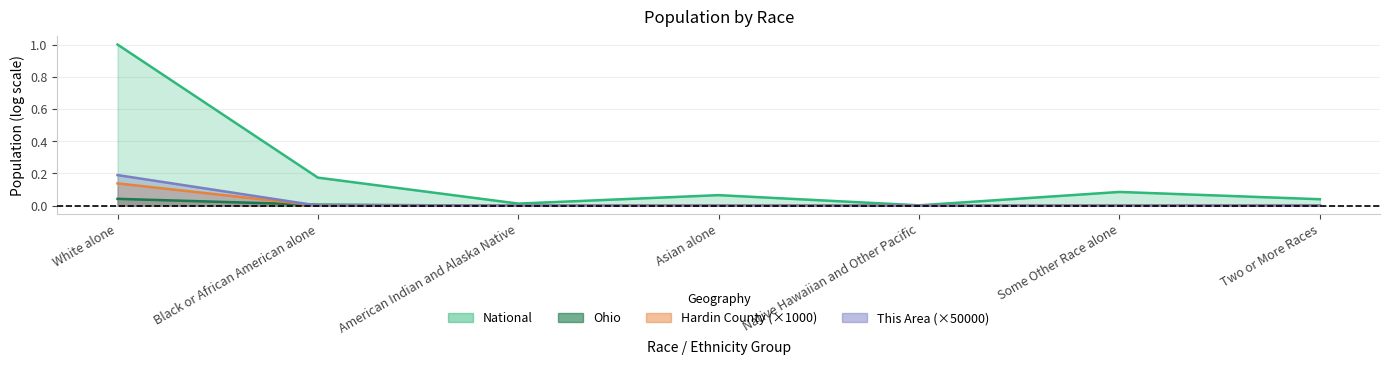

At which category does the chart reach its minimum across all series?

Asian alone